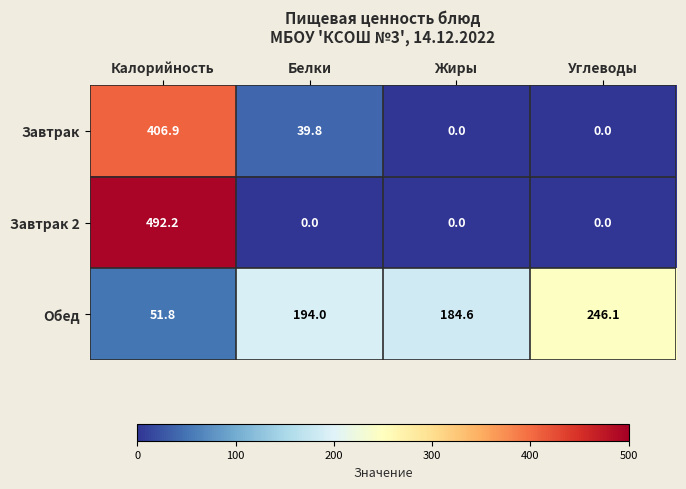

Reading right to left, extract all data points from this chart.

Завтрак: 0.0	0.0	39.8	406.9
Завтрак 2: 0.0	0.0	0.0	492.2
Обед: 246.1	184.6	194.0	51.8